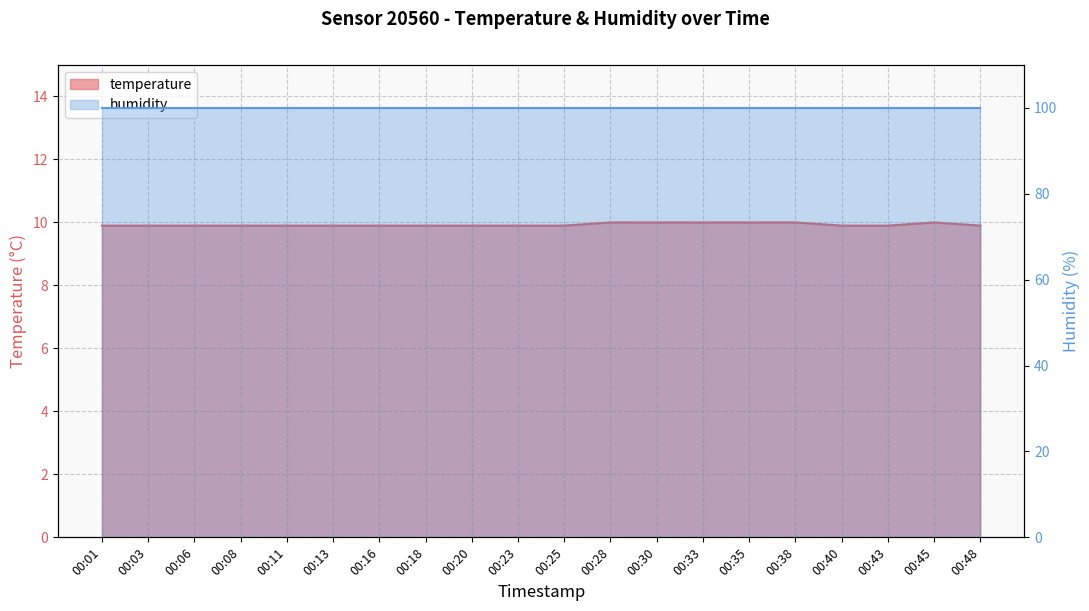

Is it true that the value at 00:33 is 17.3?

False